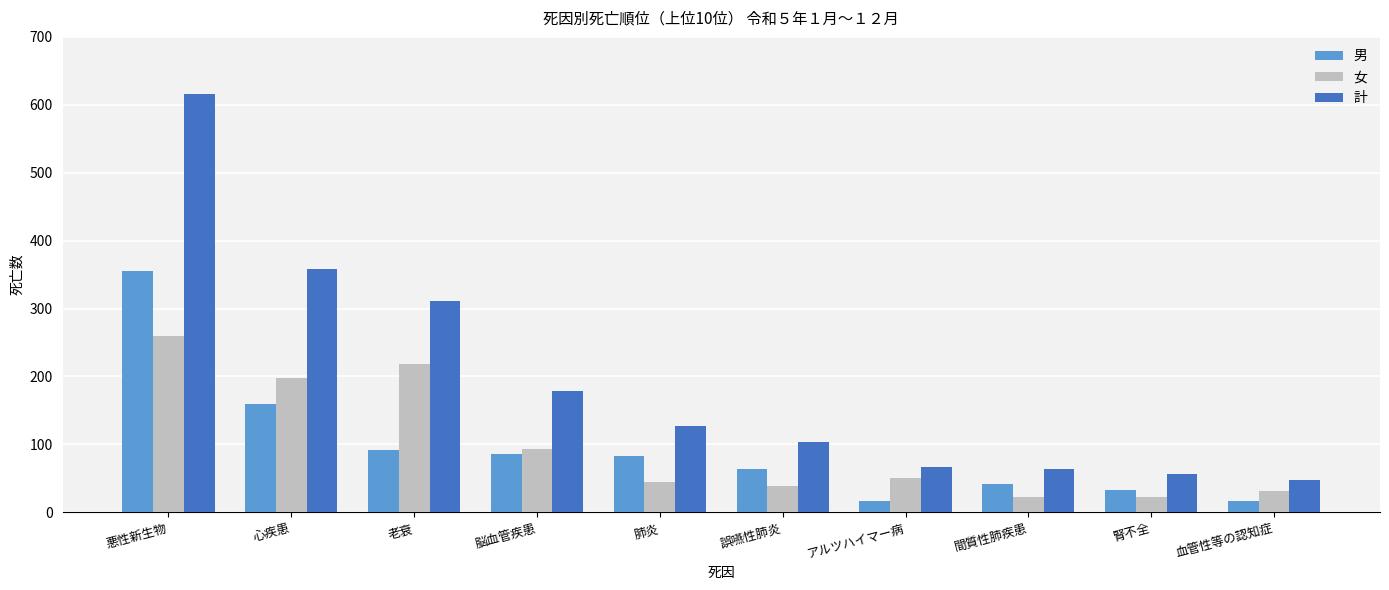

What is the average value of the 女 series?

98